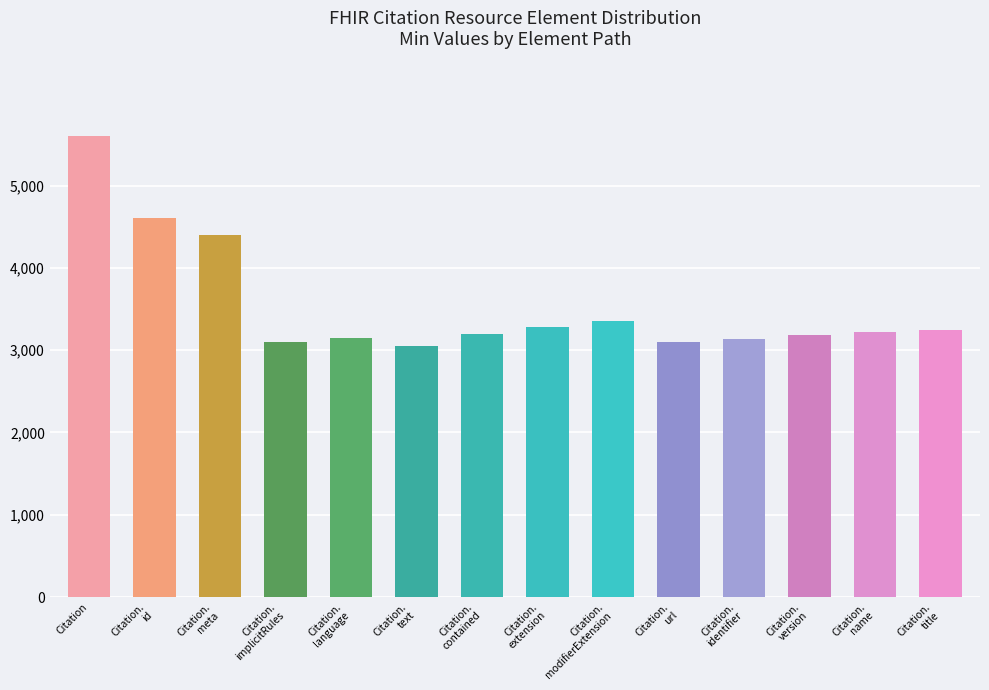

The value at Citation.
contained is 779. True or false?

False